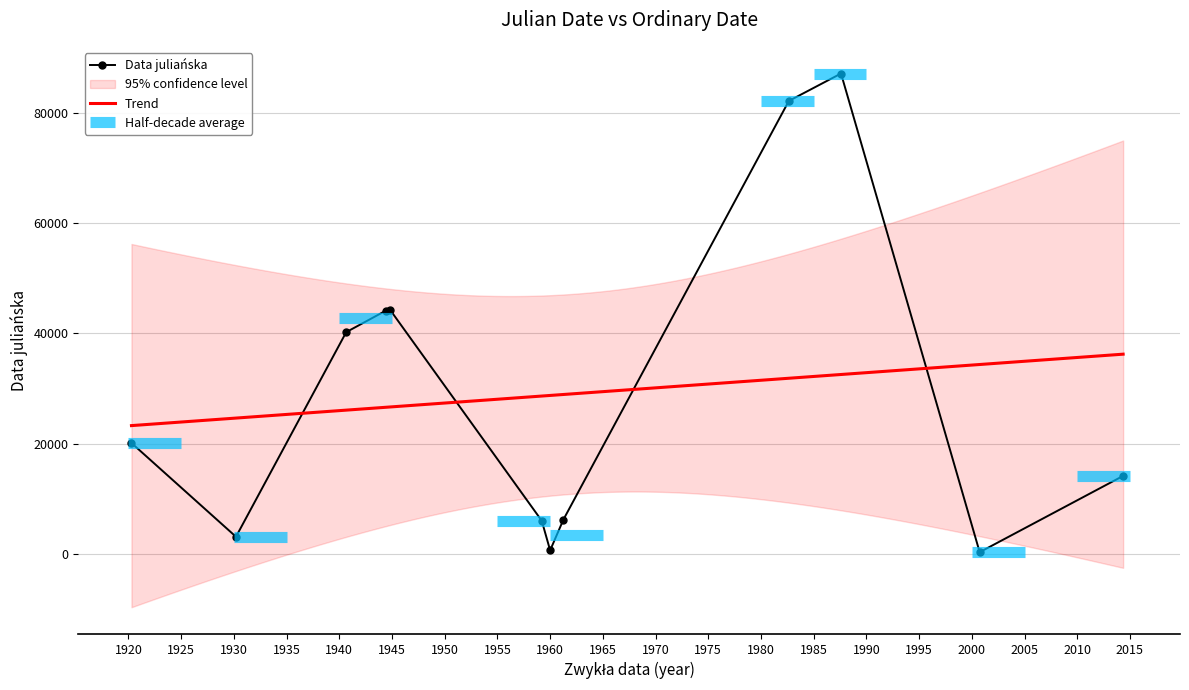

The value at 2000-09-29 is 273. True or false?

True